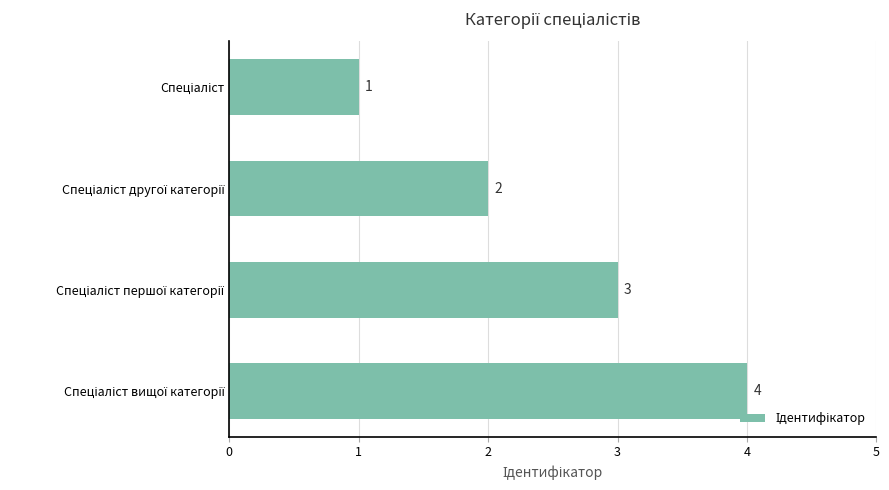

What is the difference between the maximum and minimum values?

3